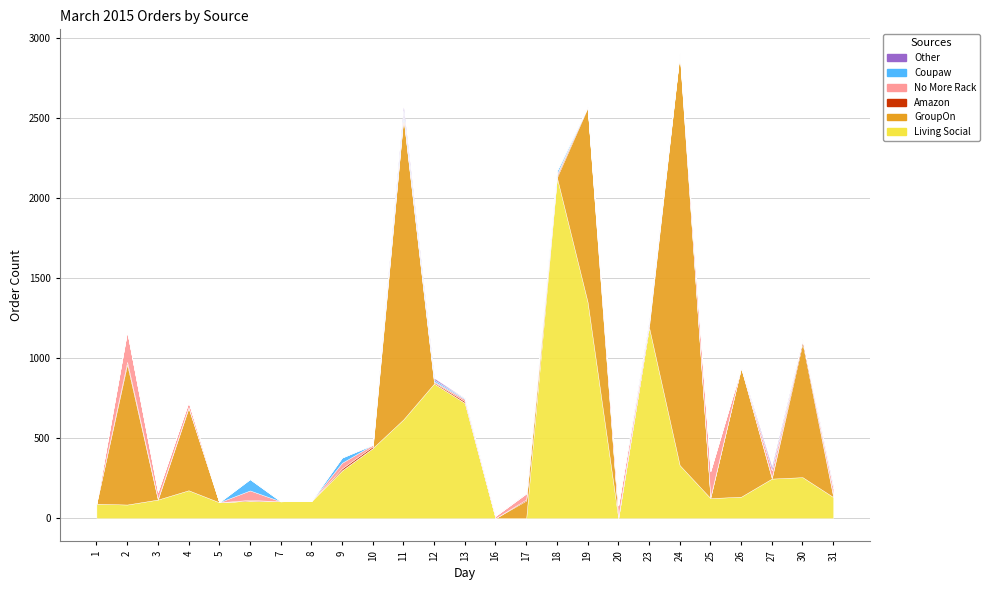

At which category is the sum across all series the highest?

24